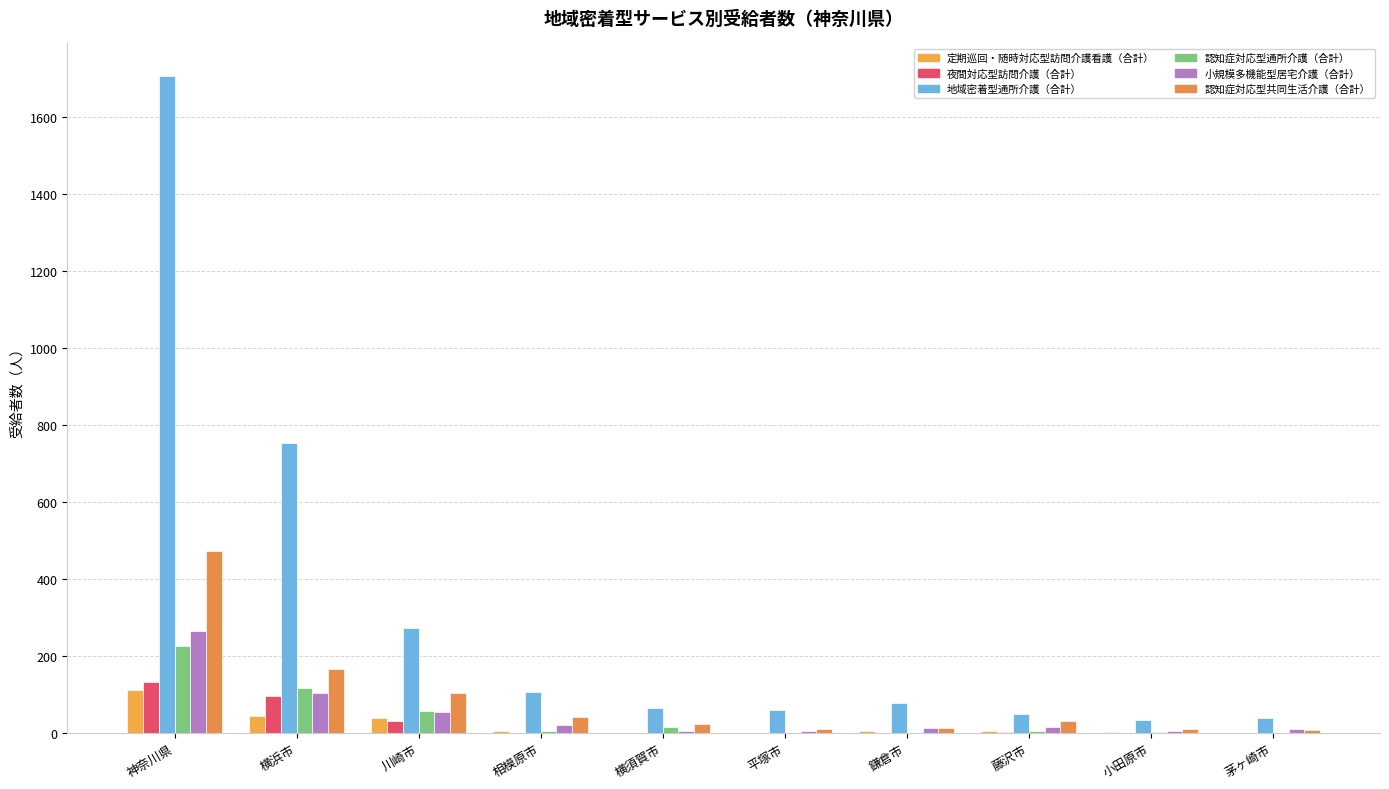

What are all the series names shown in the legend?

定期巡回・随時対応型訪問介護看護（合計）, 夜間対応型訪問介護（合計）, 地域密着型通所介護（合計）, 認知症対応型通所介護（合計）, 小規模多機能型居宅介護（合計）, 認知症対応型共同生活介護（合計）